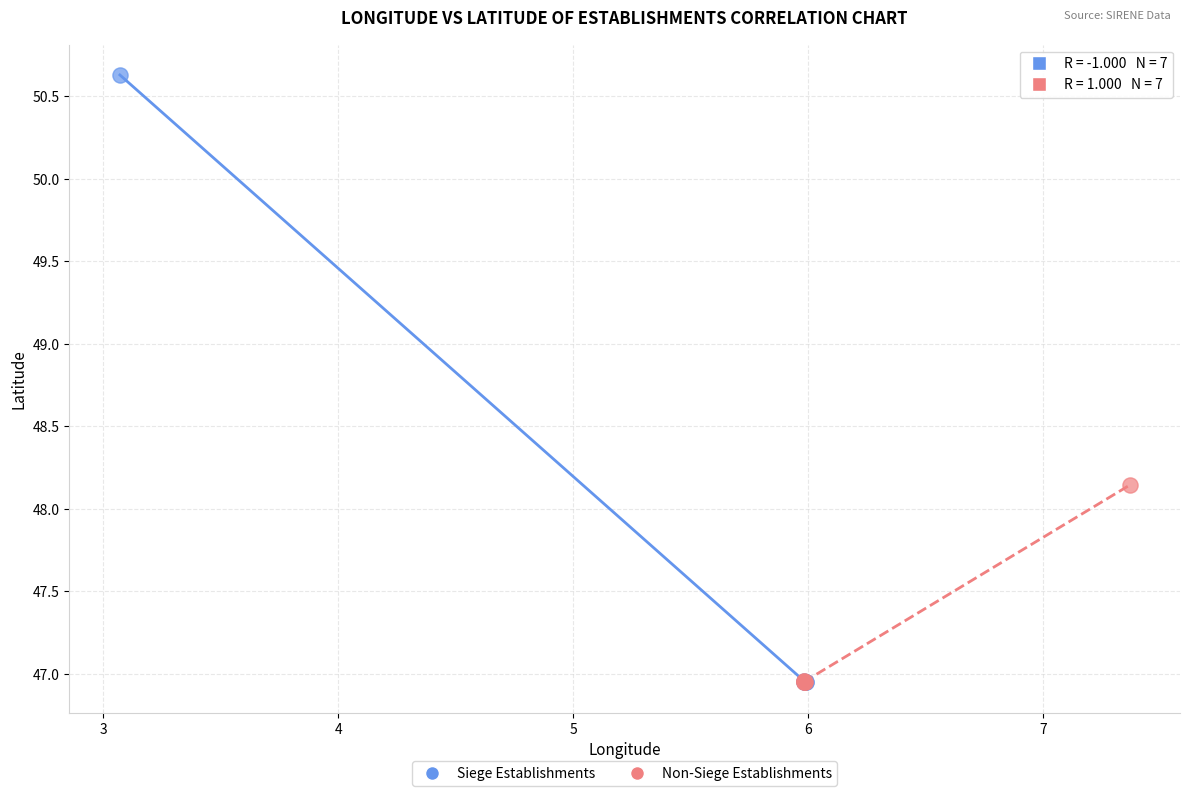

Which series has the largest Y range (max minus min)?

Siege Establishments